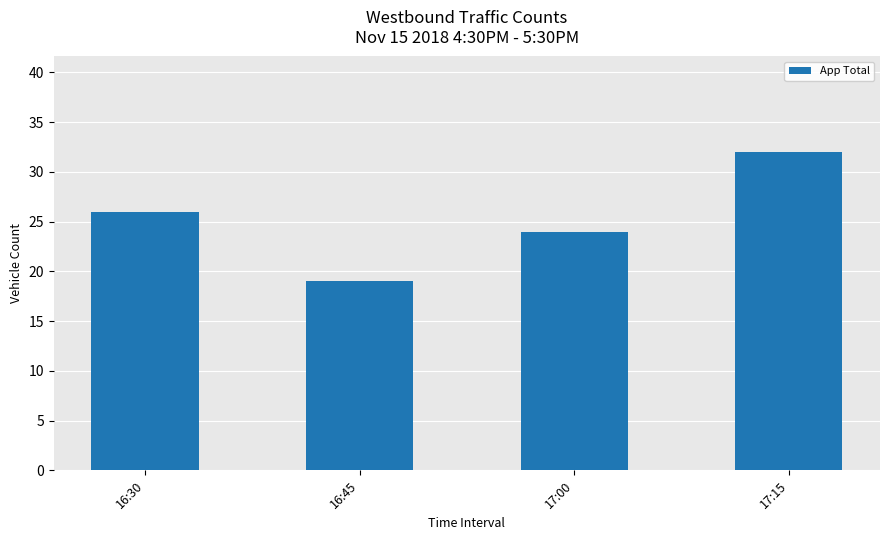

Rank the categories by value from lowest to highest.

16:45, 17:00, 16:30, 17:15